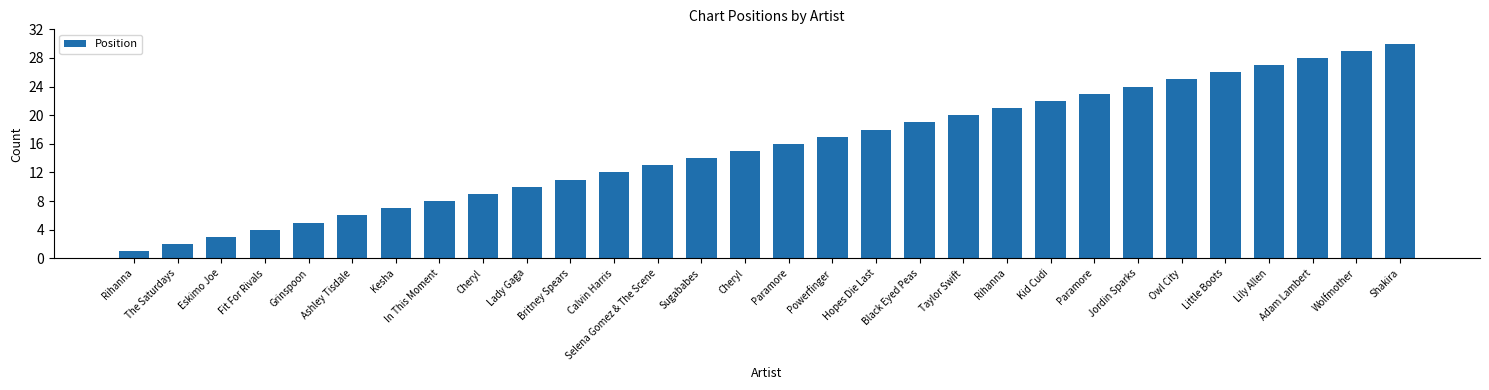

What is the difference between the second highest and minimum values?

28